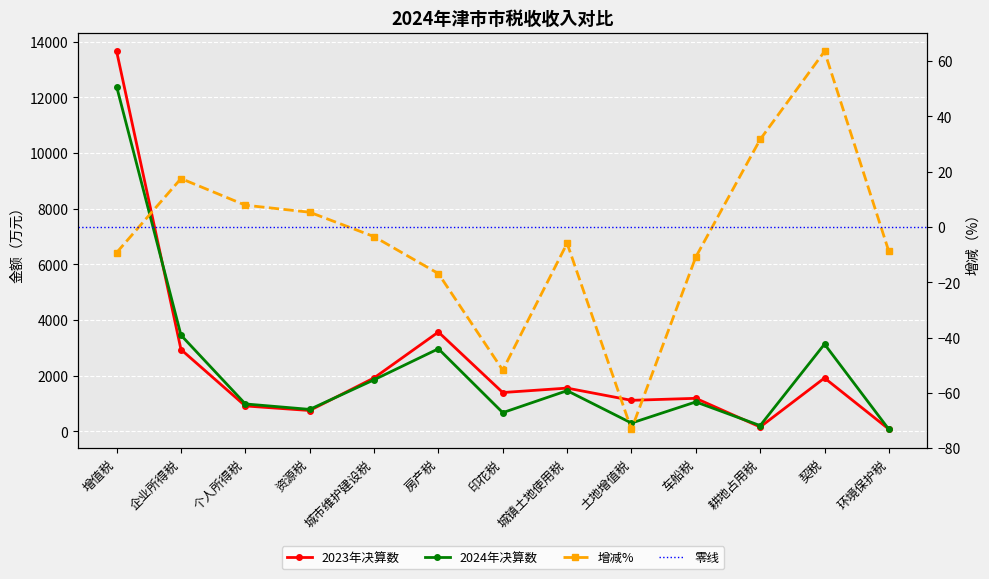

How many data points in 增减% are less than -5?

7